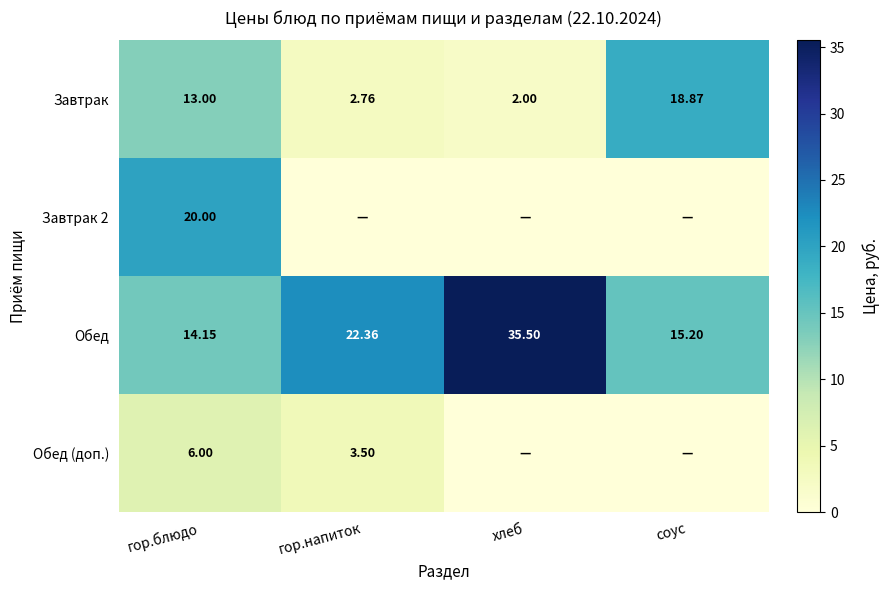

Which category has the lowest value in the Обед series?

гор.блюдо